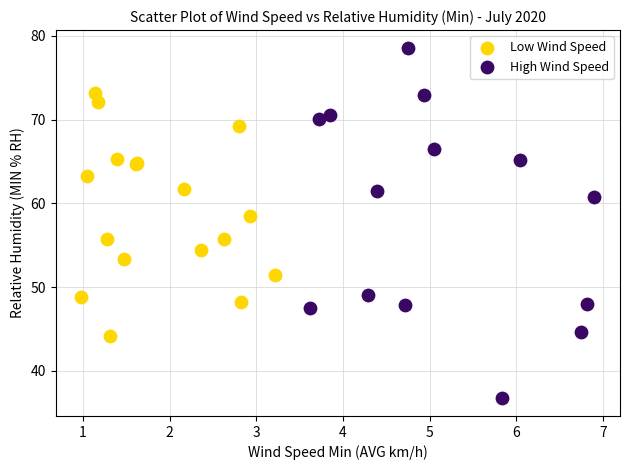

Which series has the largest Y range (max minus min)?

High Wind Speed